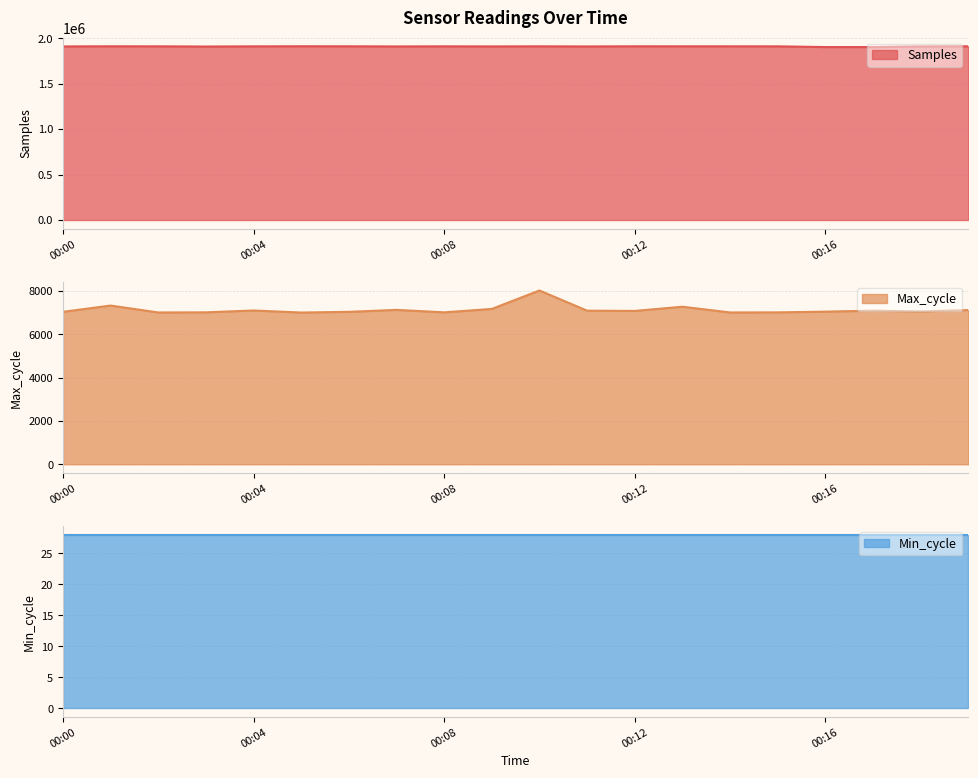

What is the difference between the highest and lowest values at 00:01?

1904820